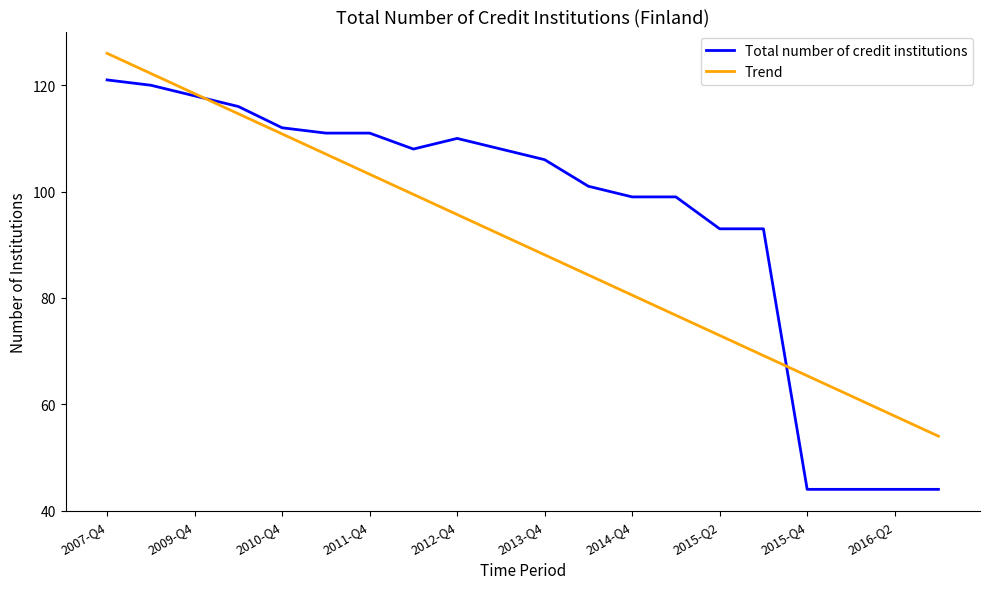

Which series has the largest total across all categories?

Total number of credit institutions